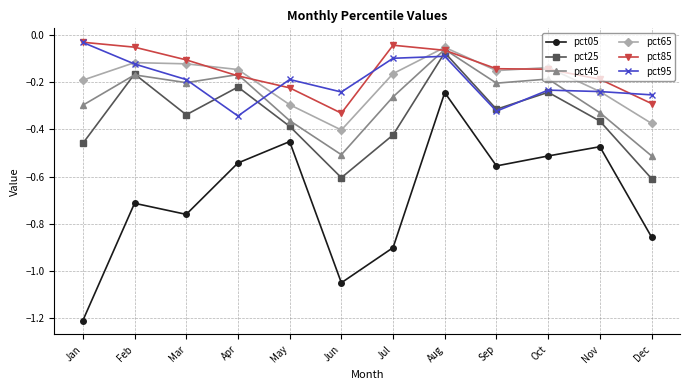

True or false: pct05 and pct65 cross at least once.

False